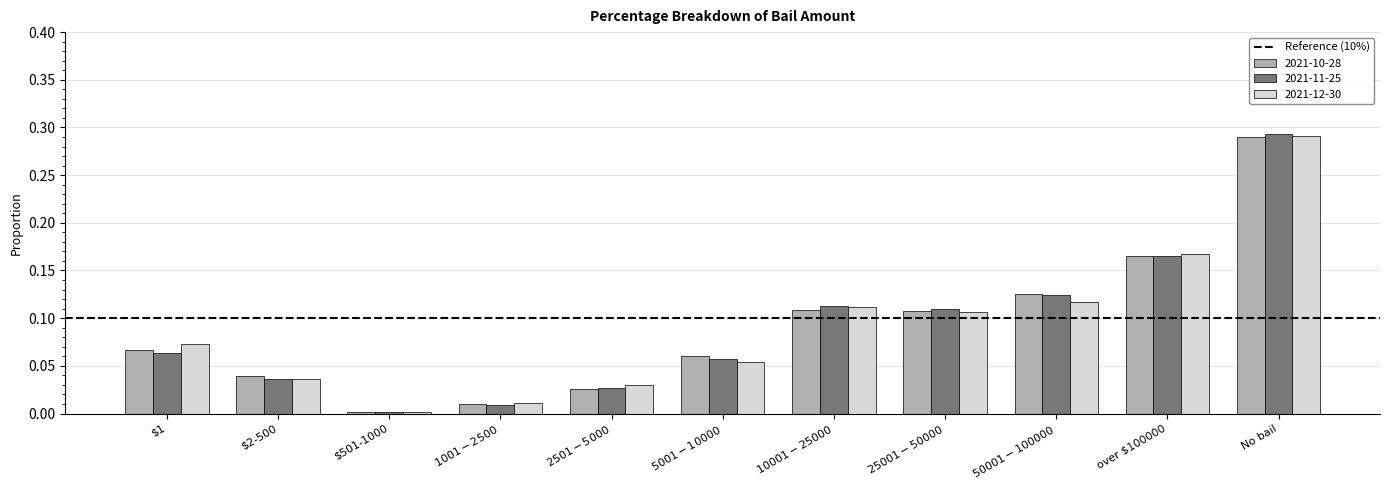

Are the bars horizontal?

No